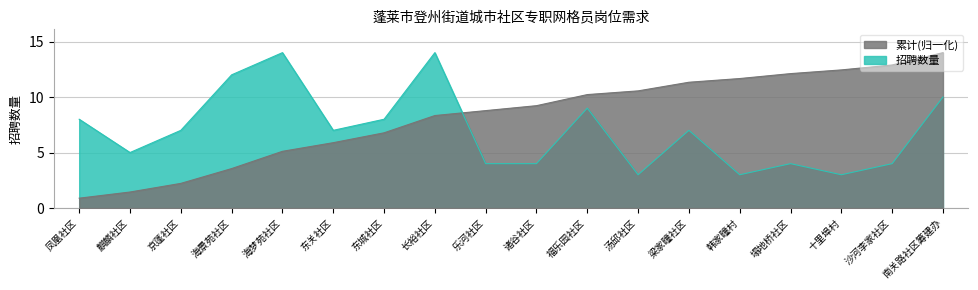

What are all the series names shown in the legend?

累计(归一化), 招聘数量